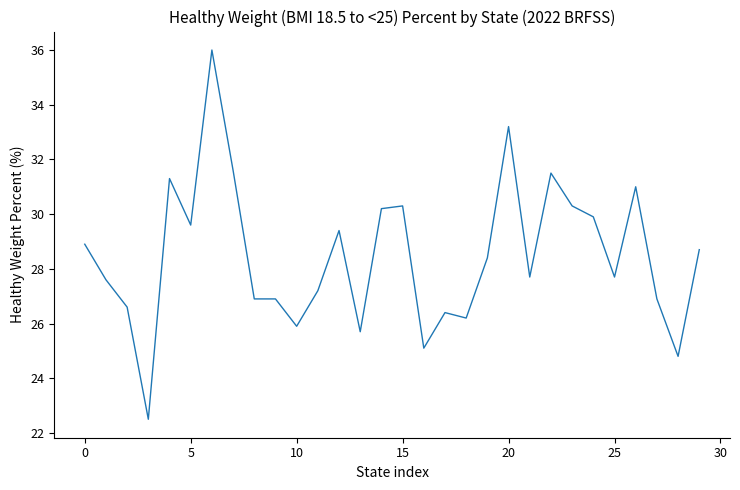

What is the difference between the maximum and minimum values?

13.5